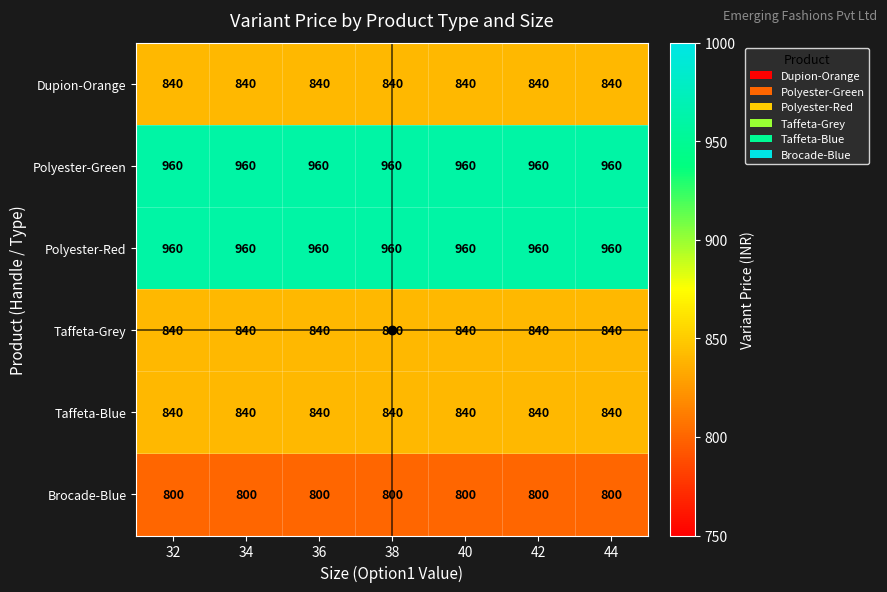

What is the total value across all series at 42?

5240